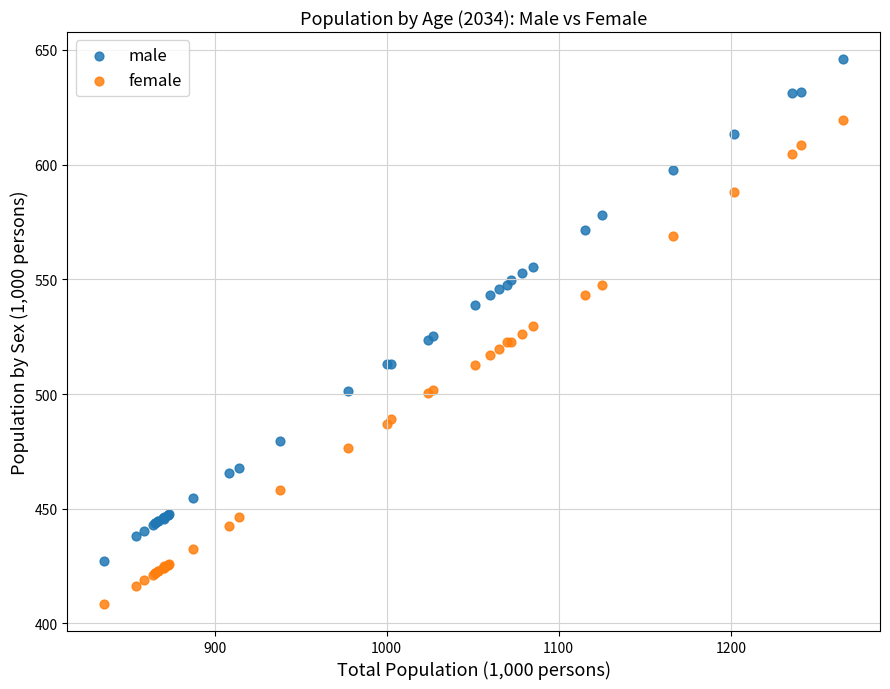

In the male series, what Y value is closest to 536?

538.9